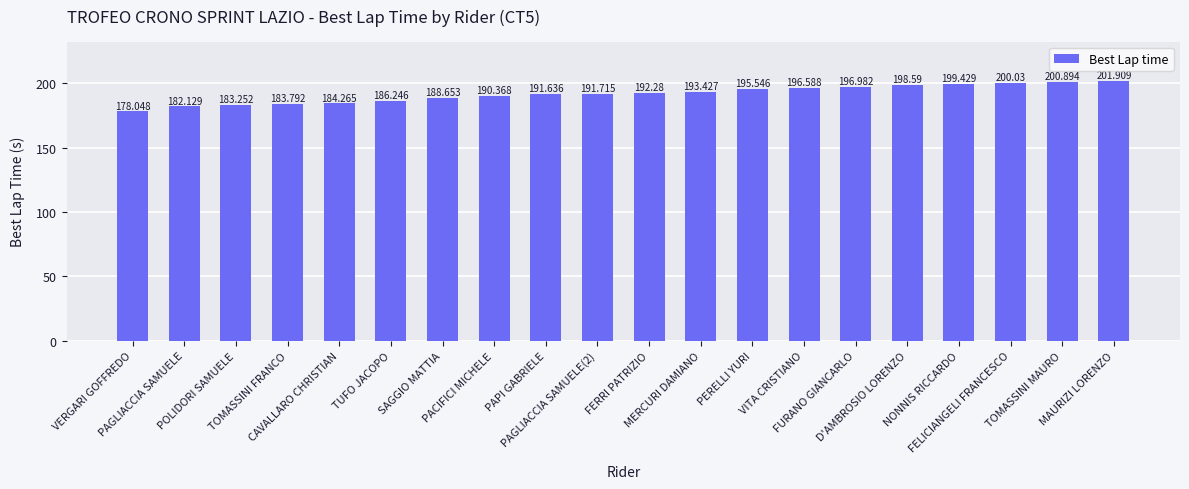

The value at SAGGIO MATTIA is 188.7. True or false?

True